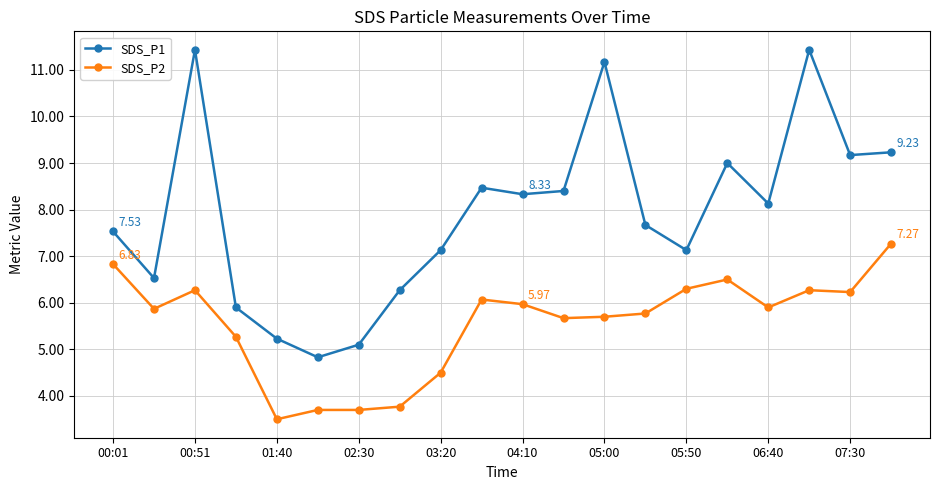

What is the difference between the maximum and minimum values in the SDS_P2 series?

3.8